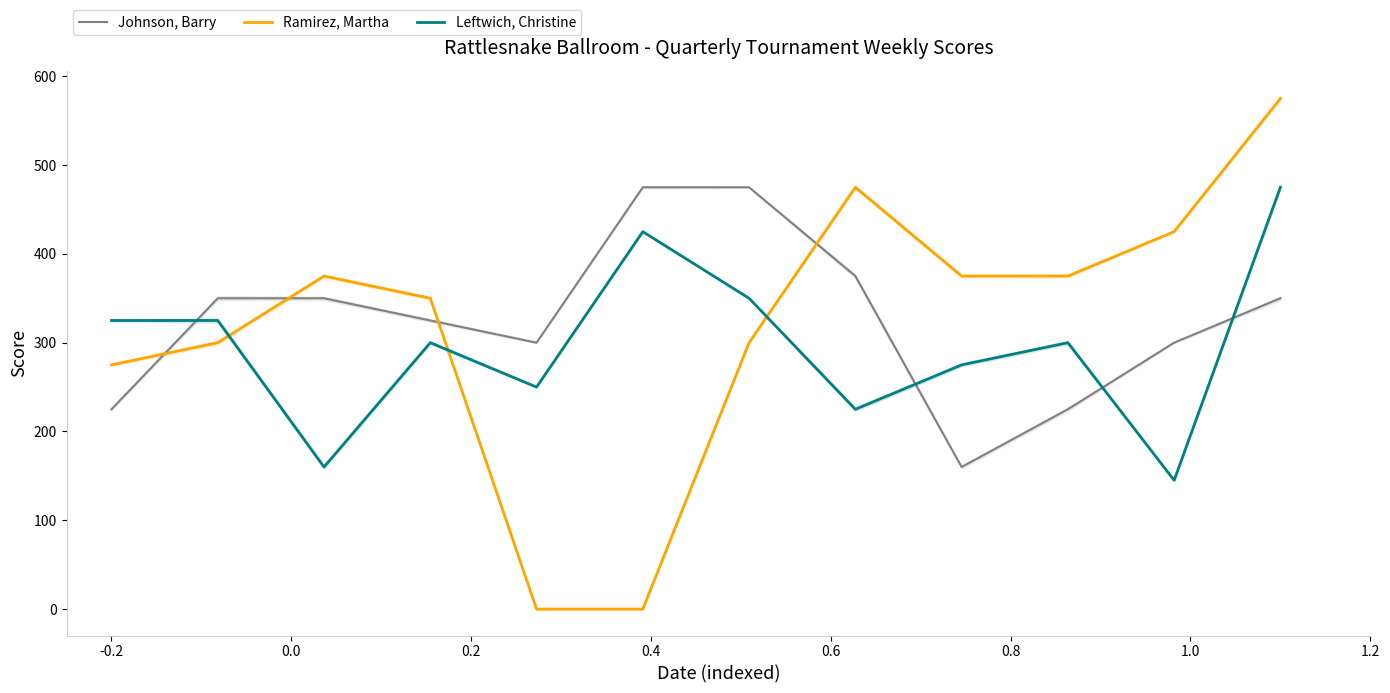

How many lines are shown in the chart?

3